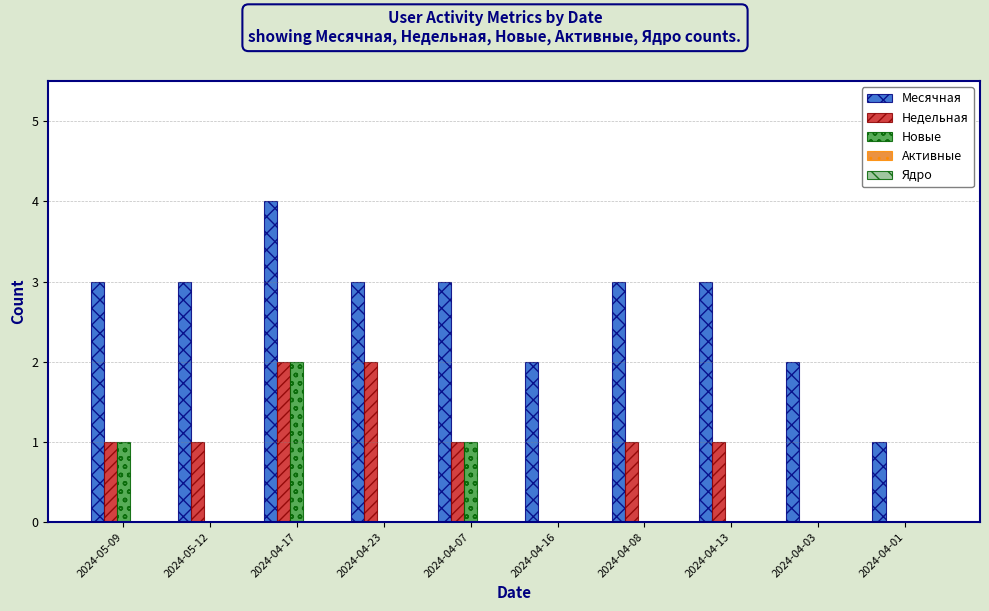

What is the sum of all Месячная values?

27